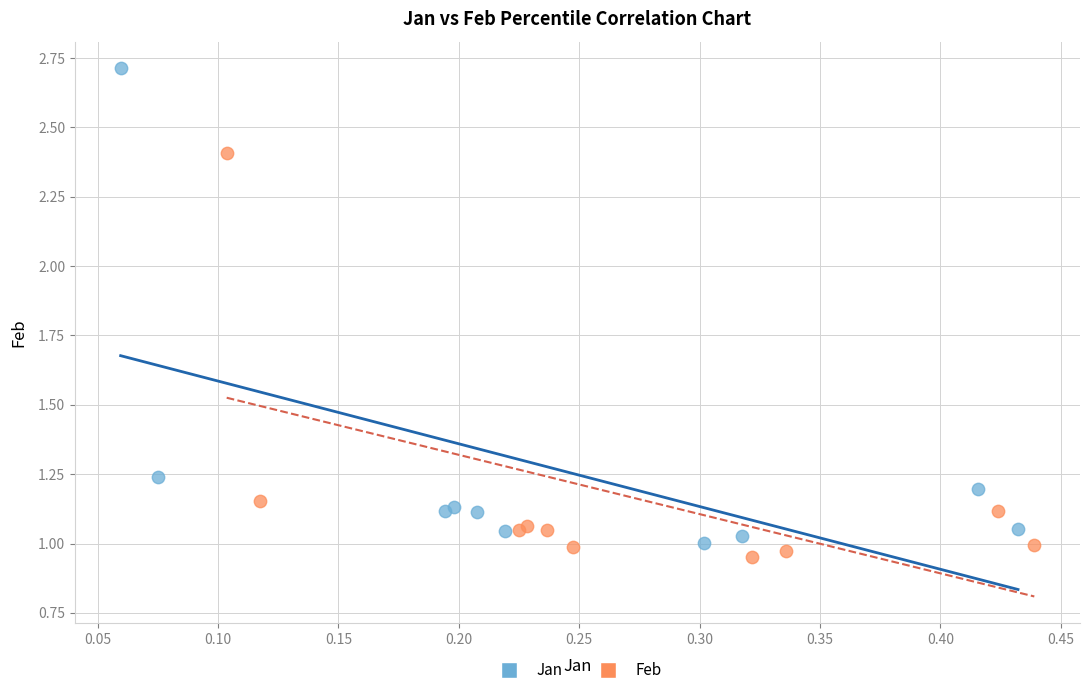

Which series reaches the minimum Y coordinate?

Feb